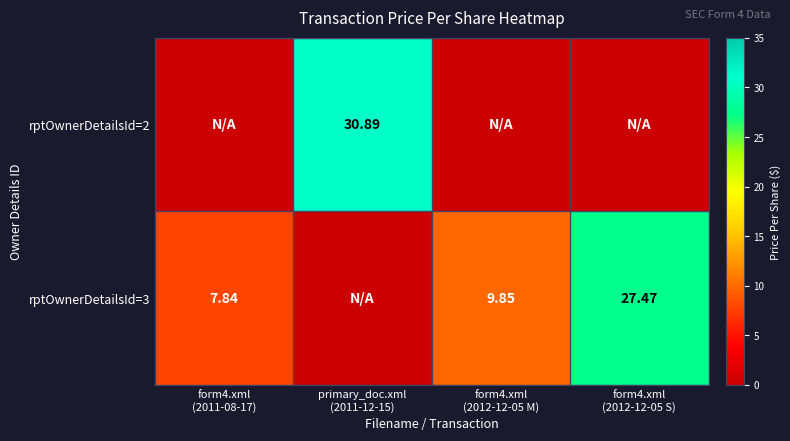

At how many categories does at least one series exceed 4?

4